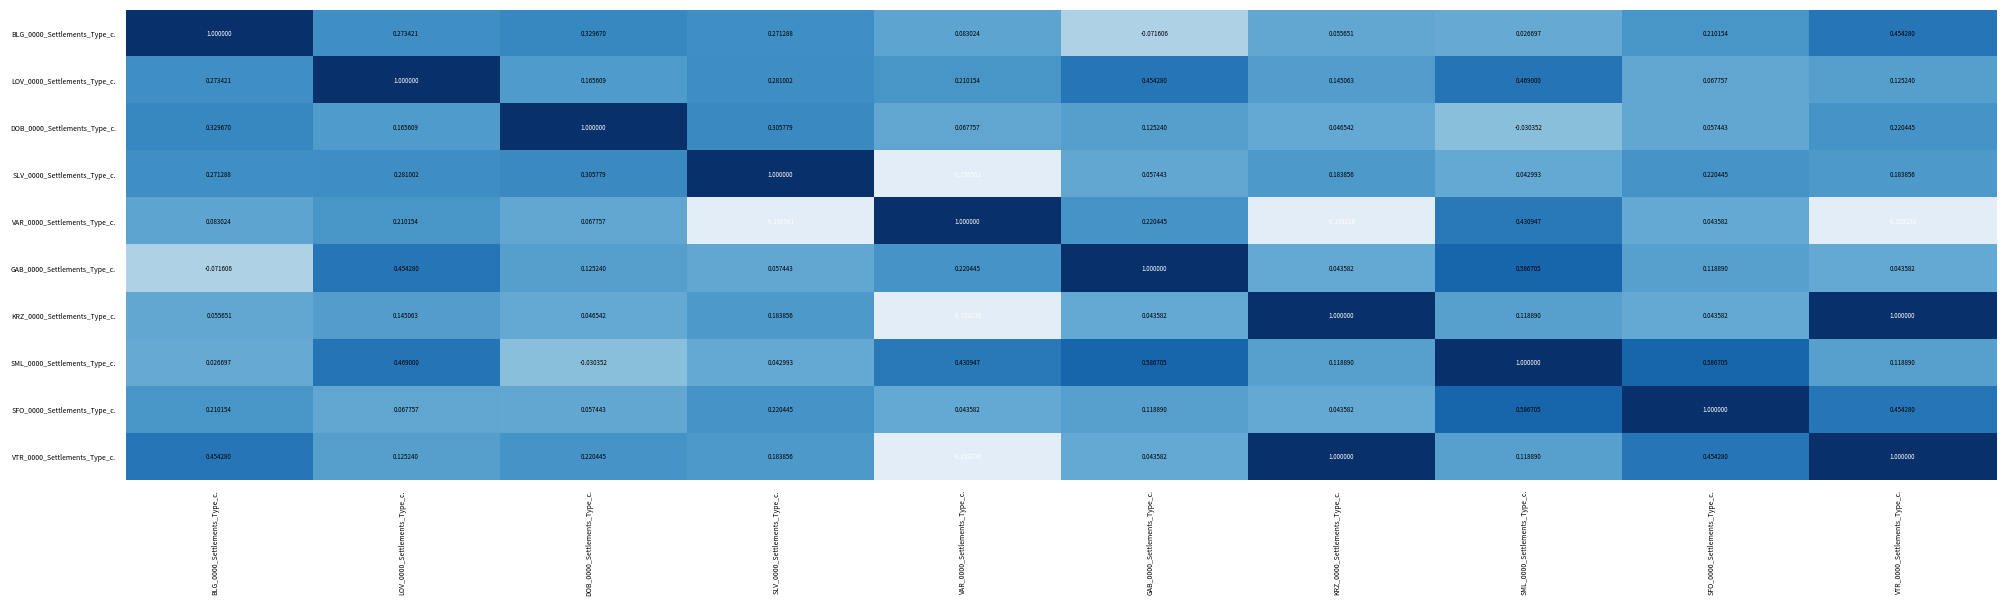

How many categories are shown in the chart?

10